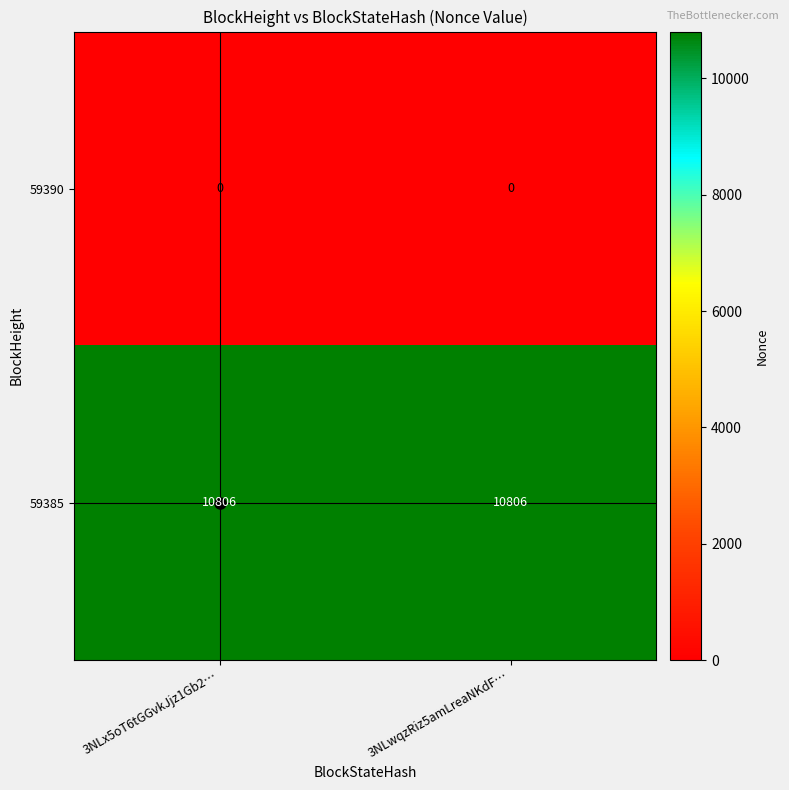

The value of 59390 at 3NLx5oT6tGGvkJjz1Gb2… is 0. True or false?

True